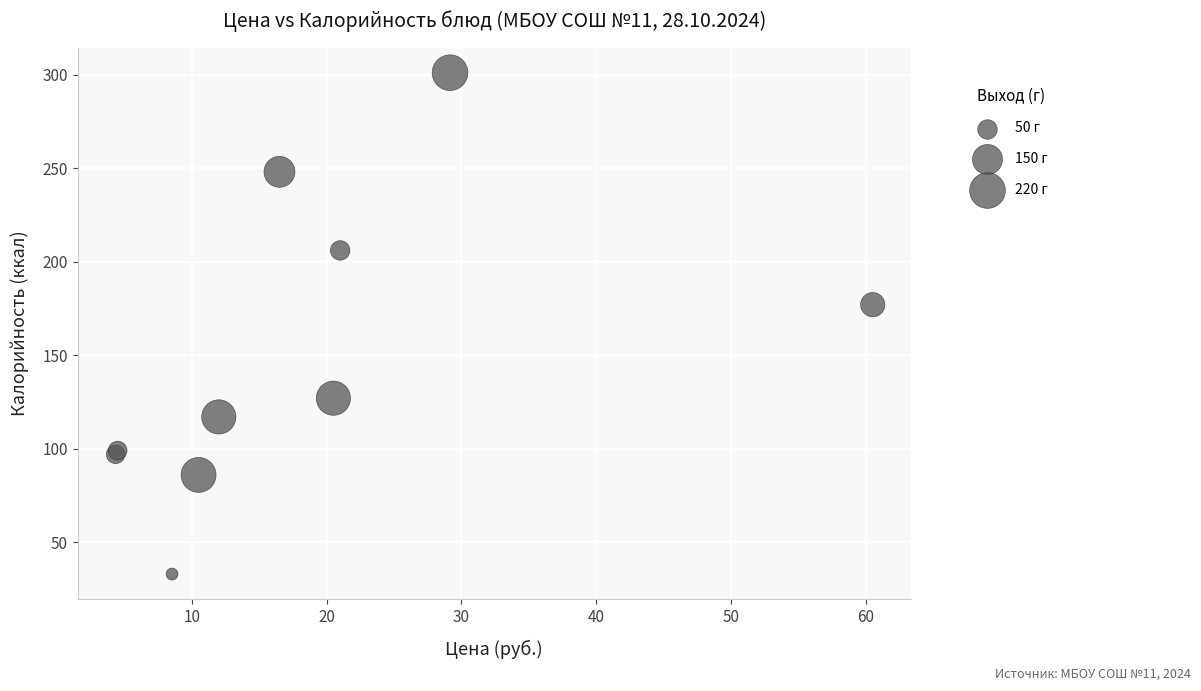

What Y value in the scatter plot is closest to 167?

177